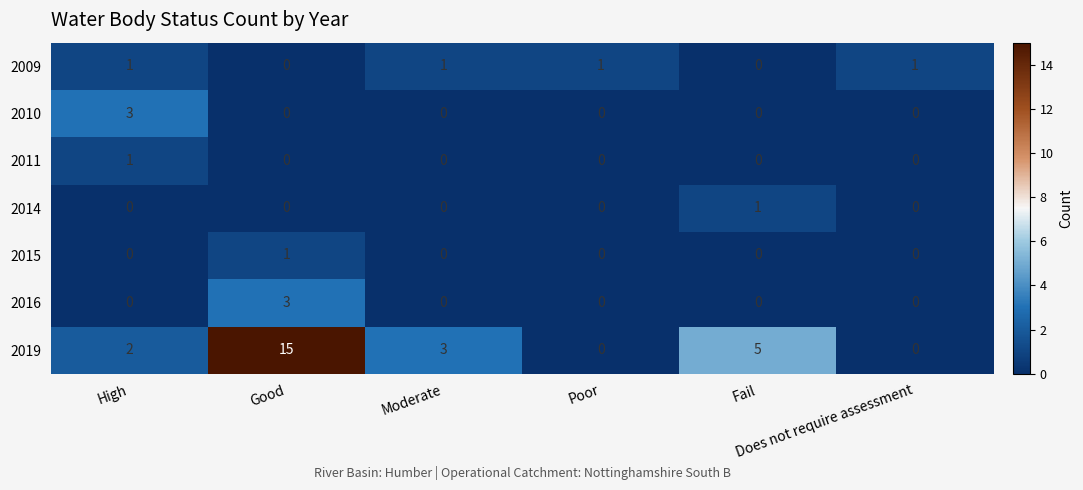

What is the difference between the second highest and second lowest values in the 2019 series?

5